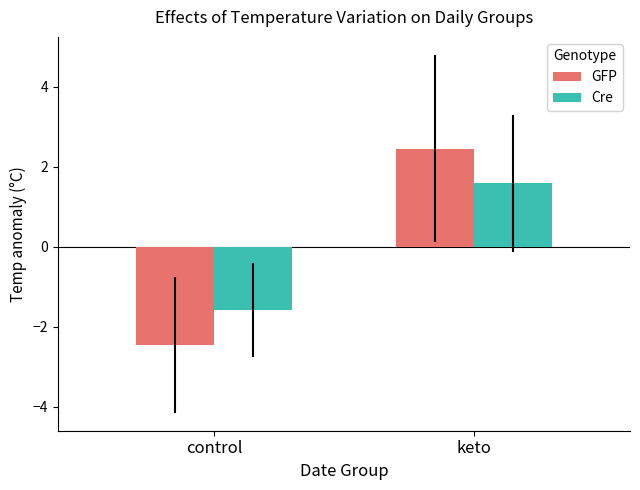

Rank the categories by Cre value from lowest to highest.

control, keto